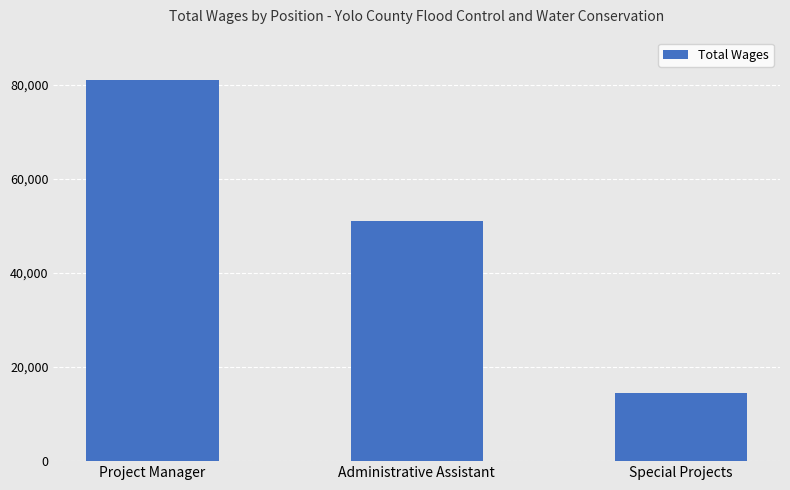

Count the values in the range 14520 to 80961.

3